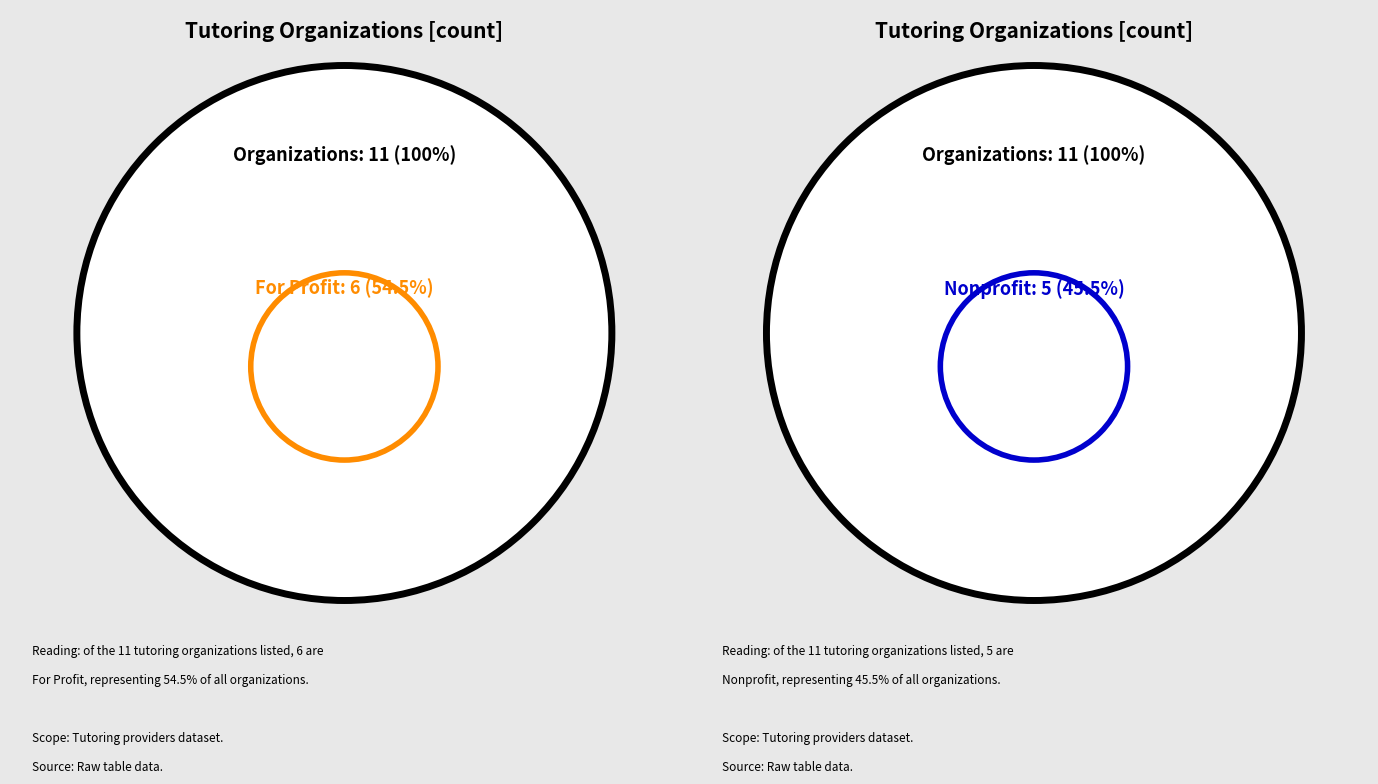

The Reading Partners slice represents 1% of the pie. True or false?

False